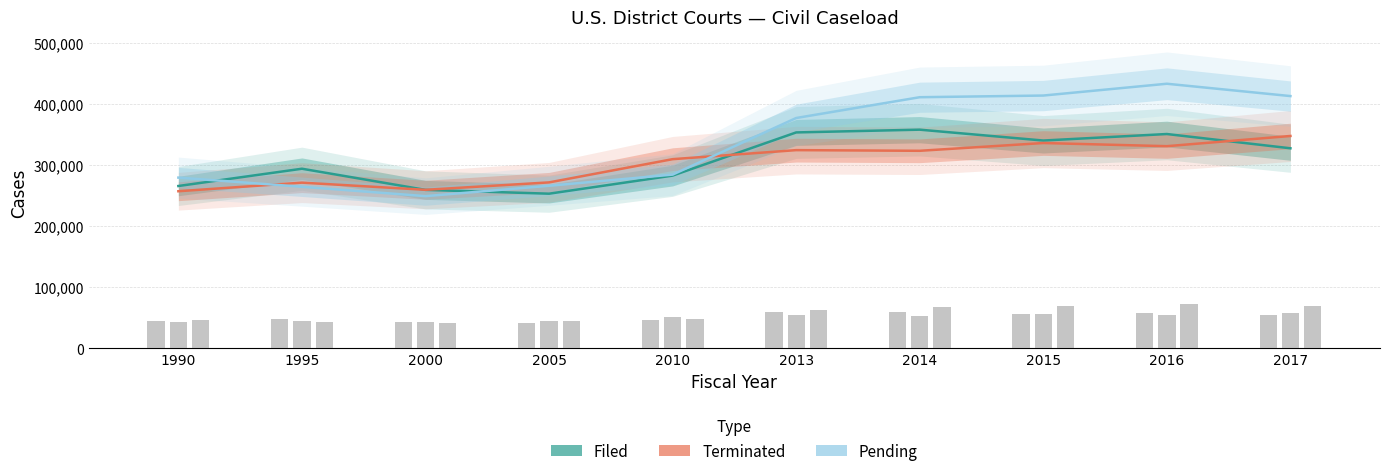

What is the difference between the second highest and second lowest values in the Terminated series?

76545